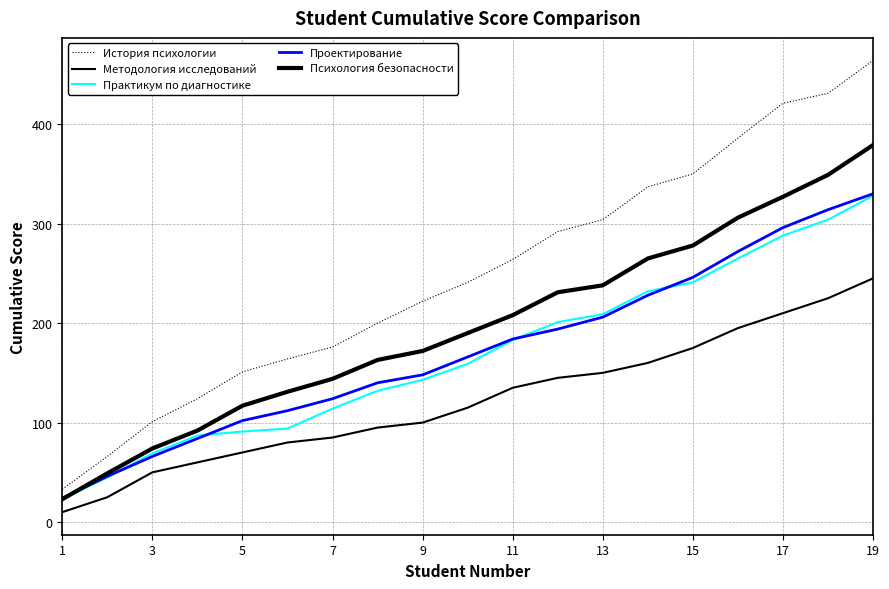

Which series has the widest spread of values?

История психологии